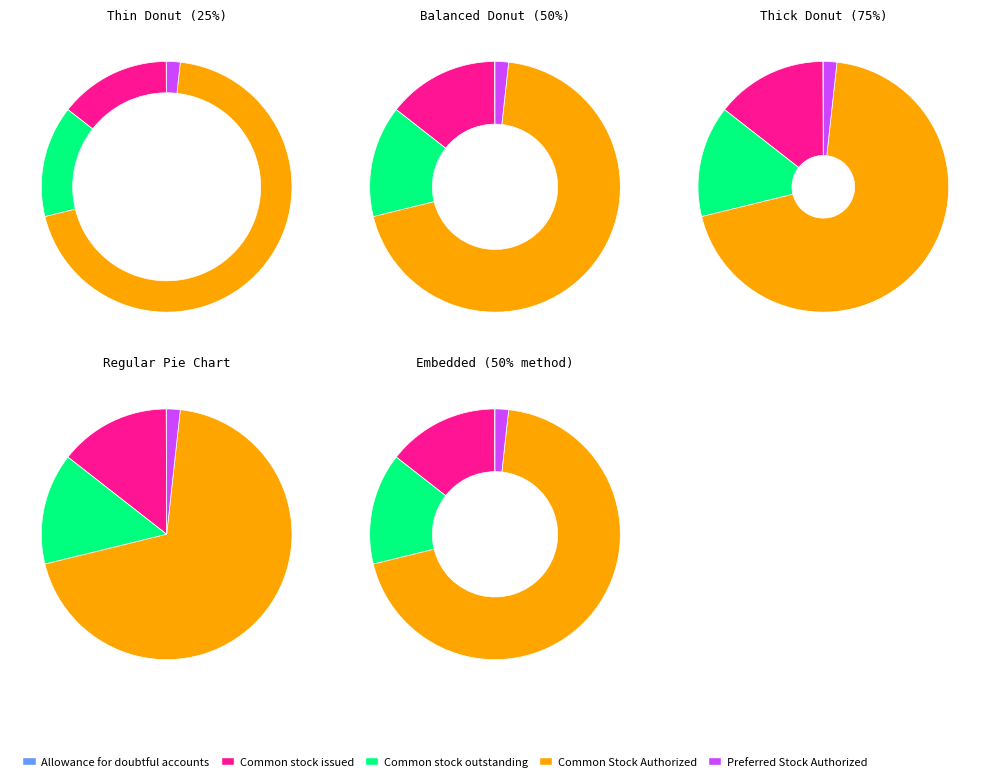

Is there a majority slice in this chart?

Yes